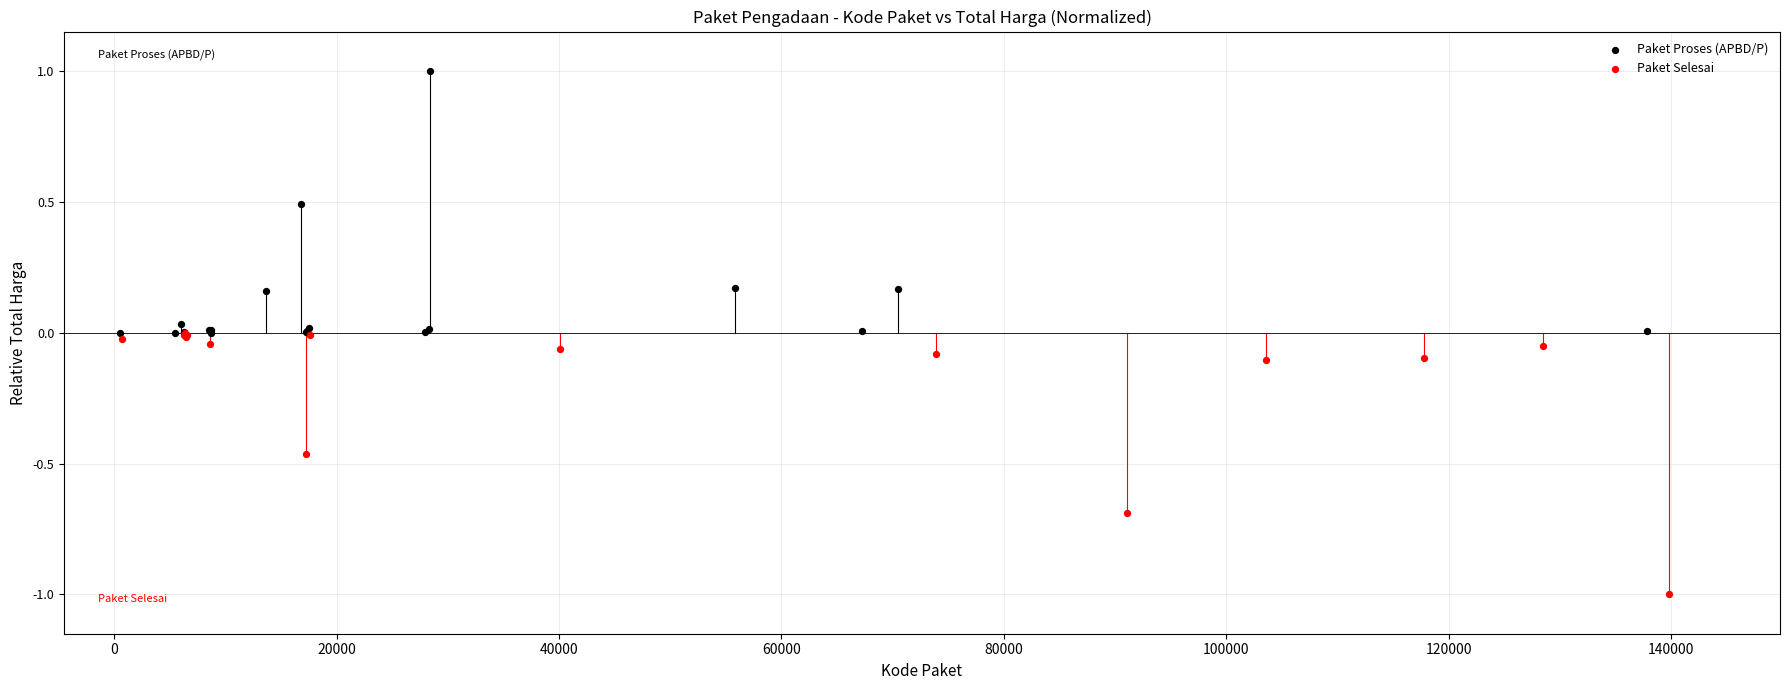

Which series reaches the maximum Y coordinate?

Paket Proses (APBD/P)